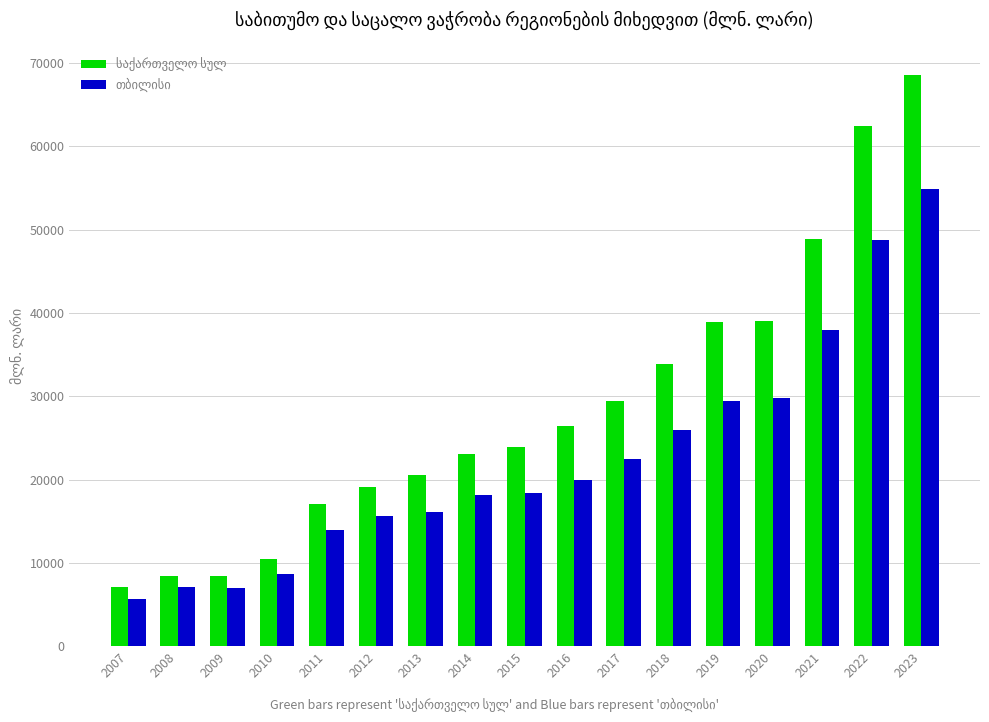

What is the spread (max minus min) of values at 2019?

9419.8